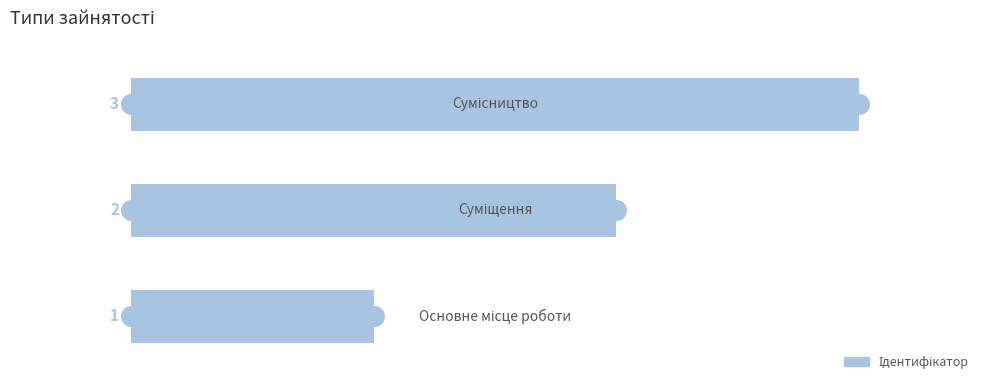

What is the ratio of the value at 2 to the value at 0?

3.0